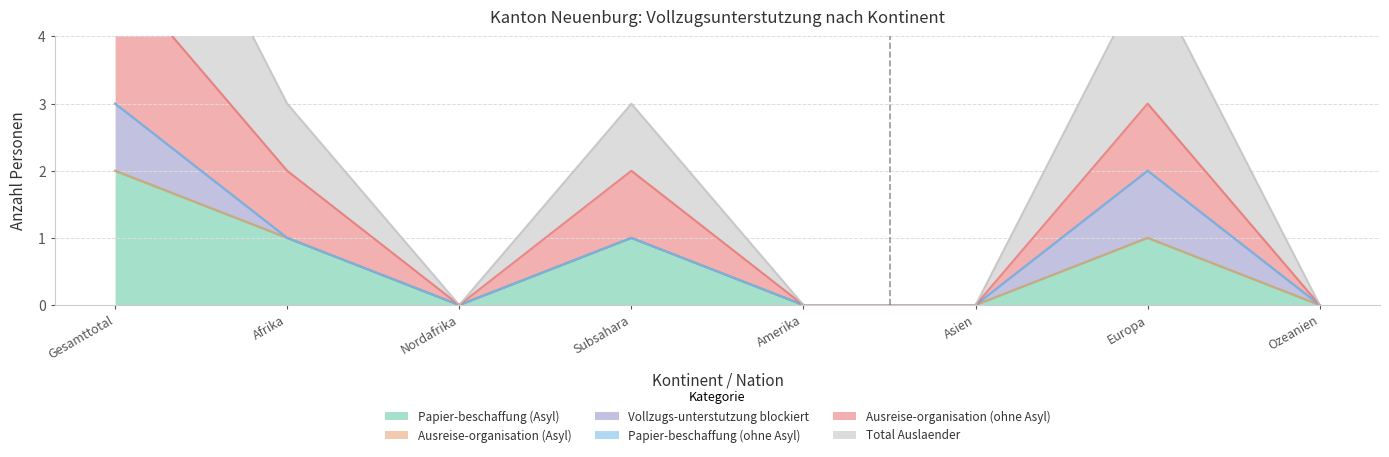

True or false: Ausreise-organisation (ohne Asyl) has more than 1 points higher than both neighbors.

True